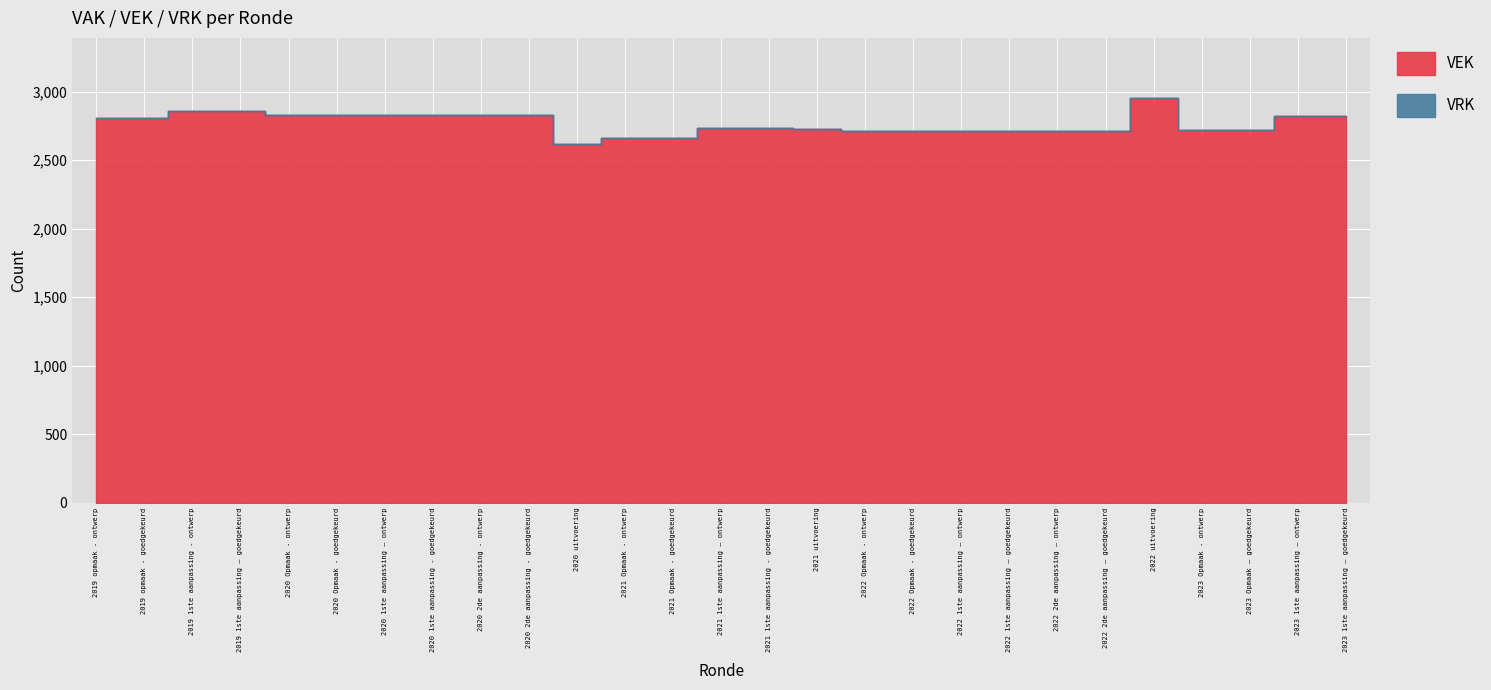

True or false: VEK and VRK cross at least once.

False